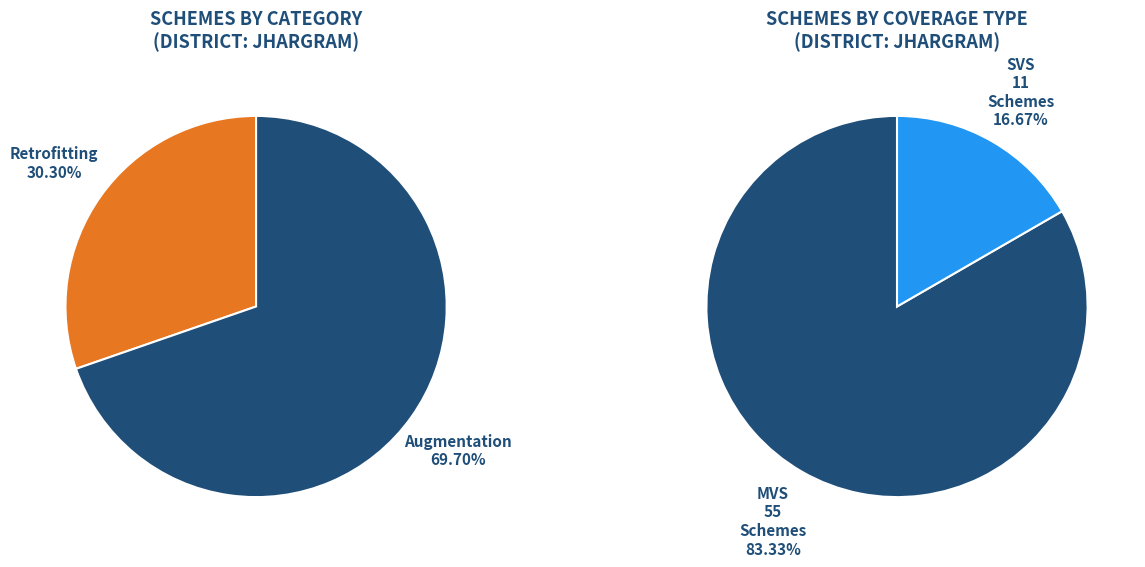

To the nearest percent, what percentage of the pie is Augmentation?

70%